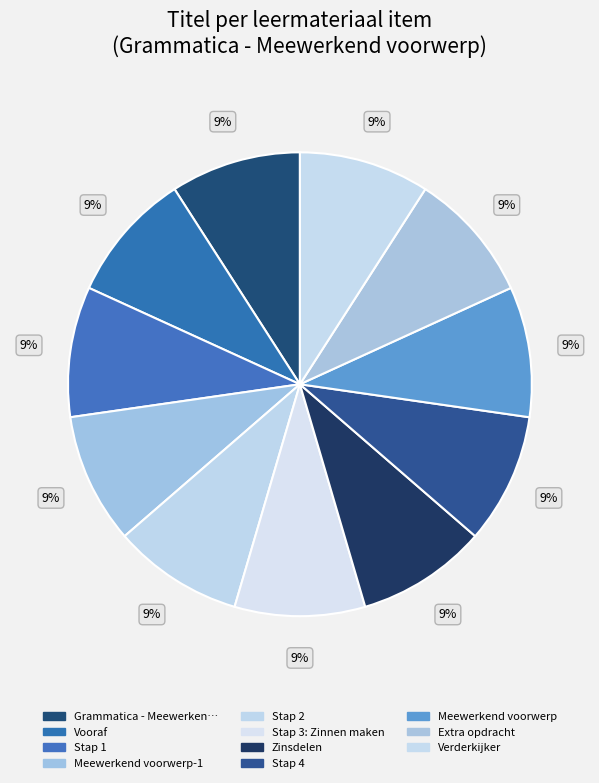

How many slices are in this pie chart?

11